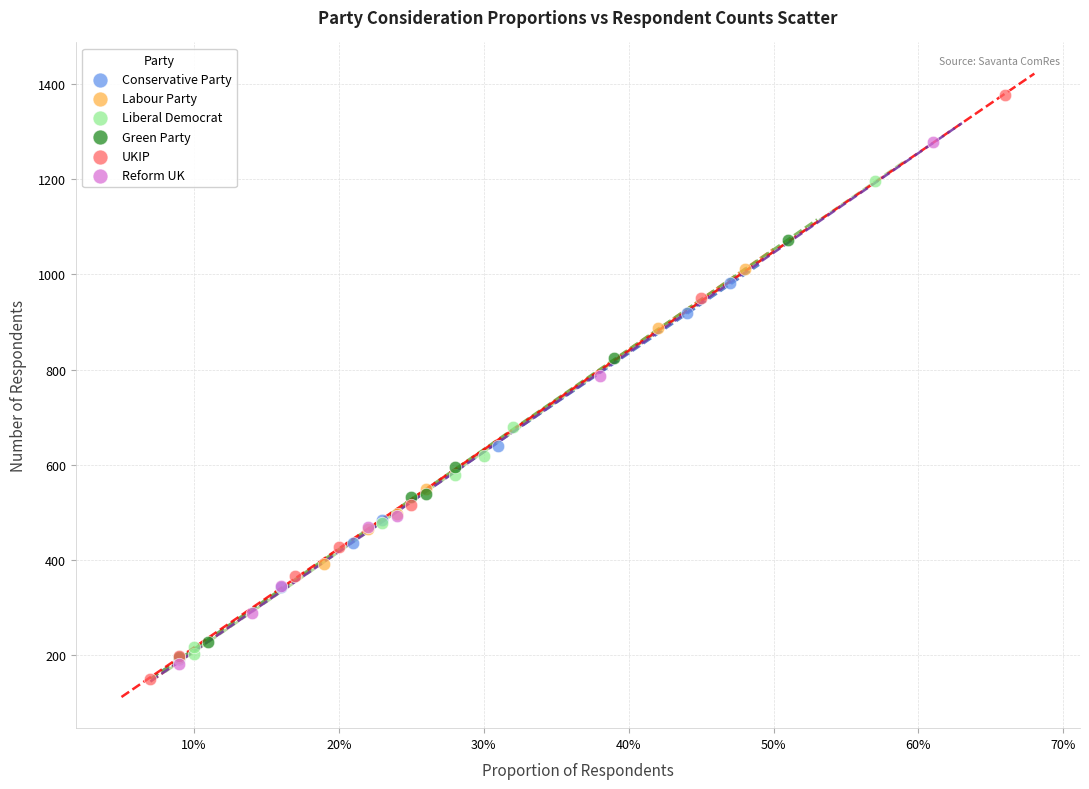

Which series has the largest Y range (max minus min)?

UKIP